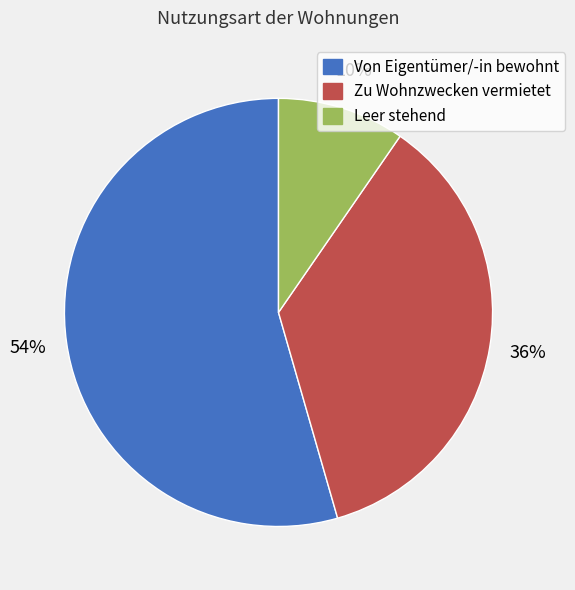

Rank the categories by value from lowest to highest.

Leer stehend, Zu Wohnzwecken vermietet, Von Eigentümer/-in bewohnt